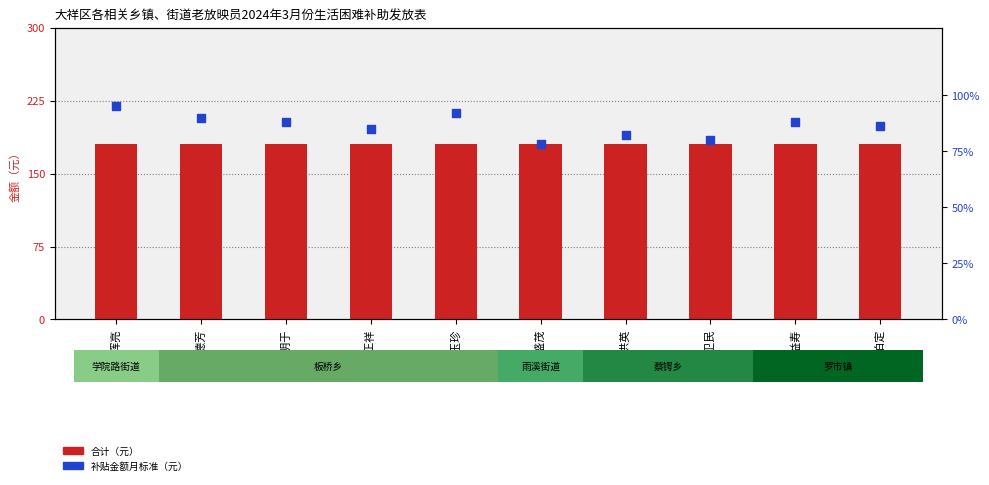

Which series has the largest Y range (max minus min)?

补贴金额月标准（元）